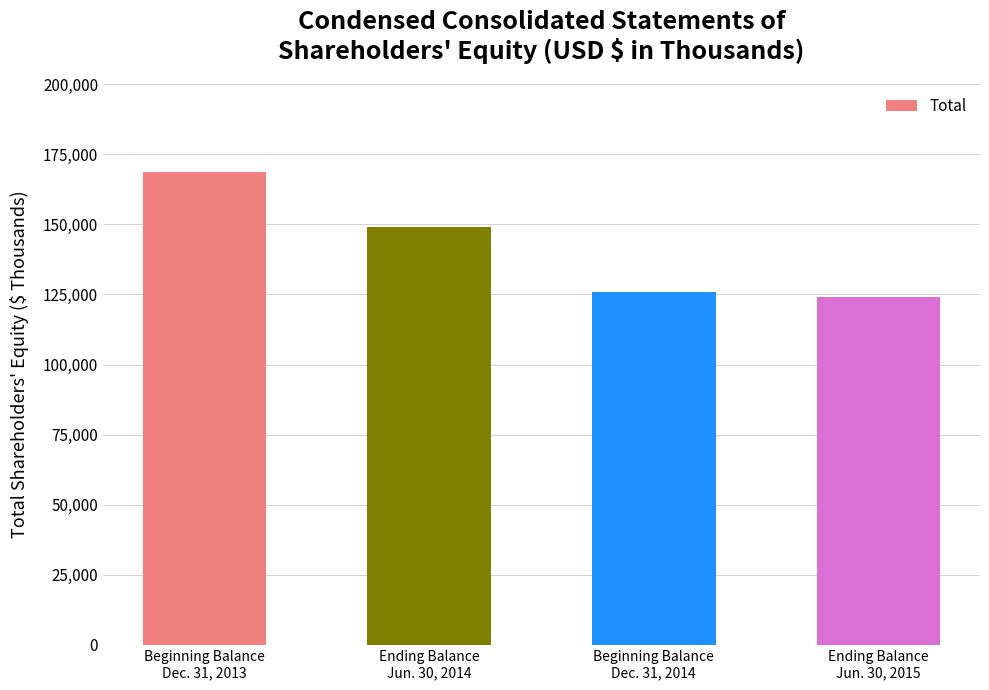

Does the chart contain any negative values?

No